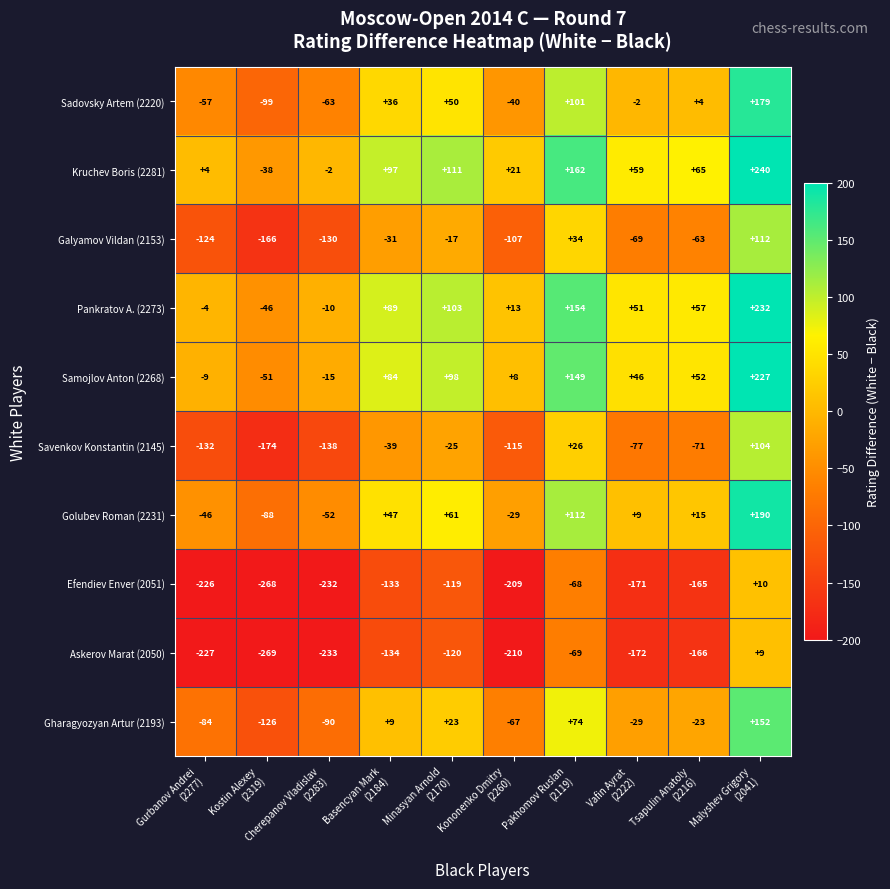

What is the spread (max minus min) of values at Kononenko Dmitry
(2260)?

231